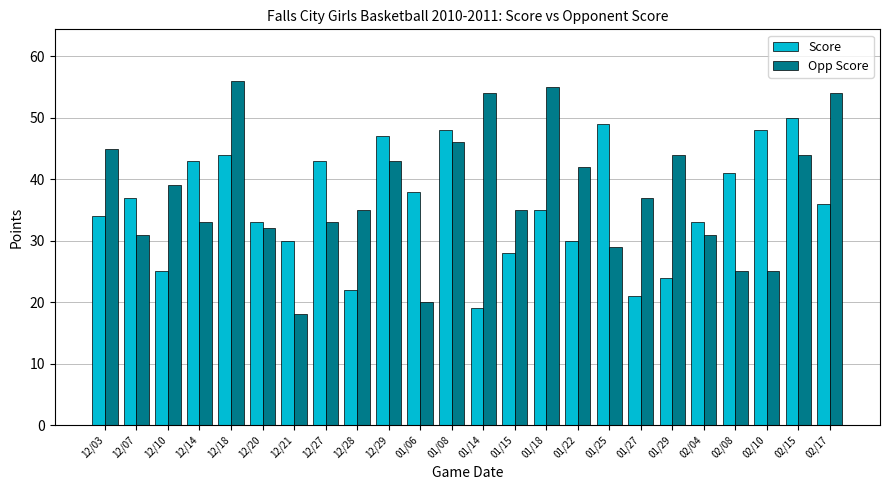

Is it true that Score equals 22 at 12/28?

True